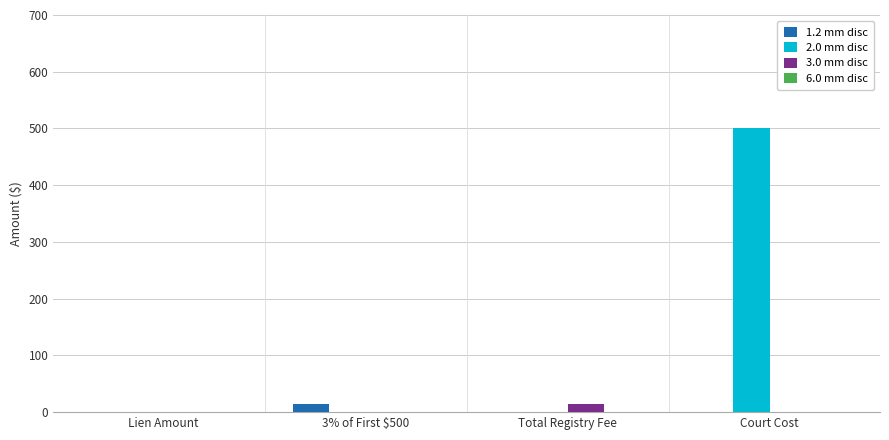

Which series has the widest spread of values?

2.0 mm disc